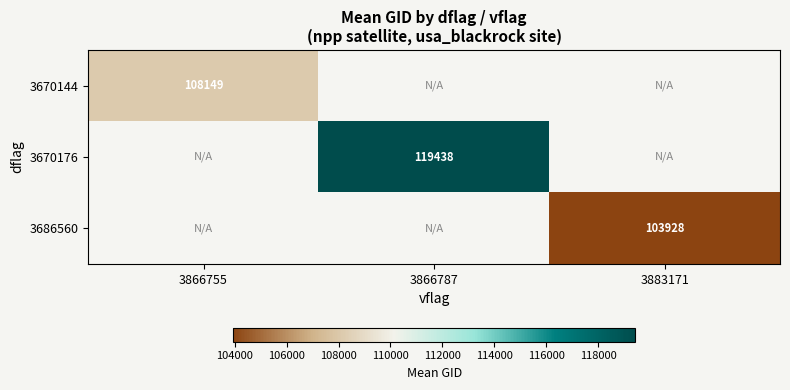

Is it true that 3670144 equals 52297.0 at 3866755?

False